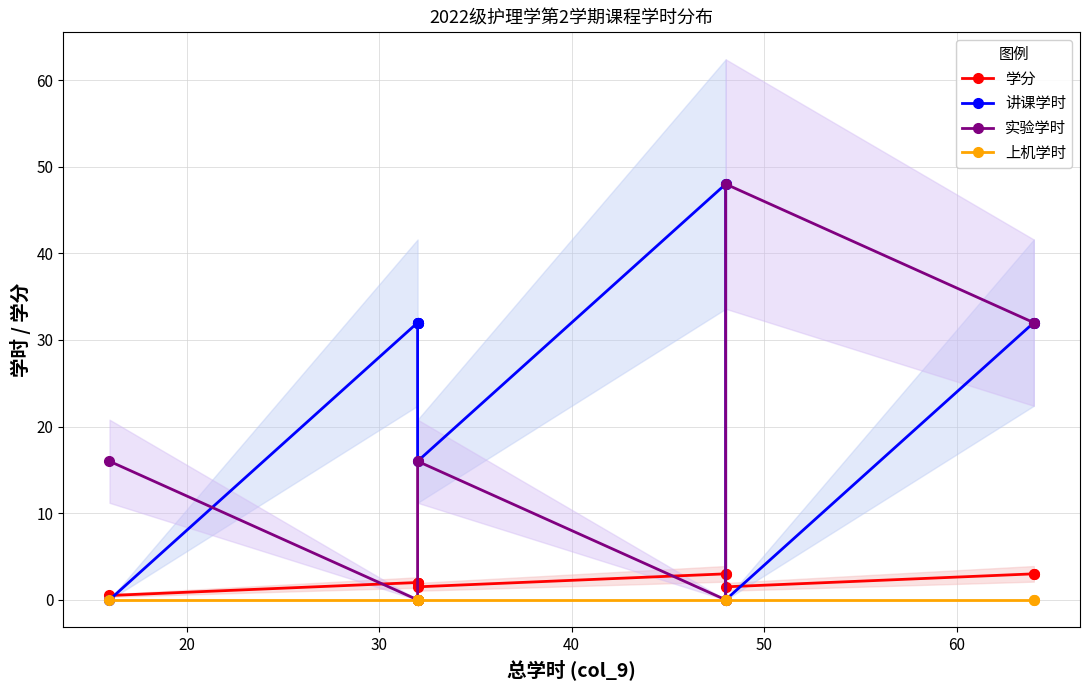

True or false: 上机学时 has a value of 0.0 at 40.

True